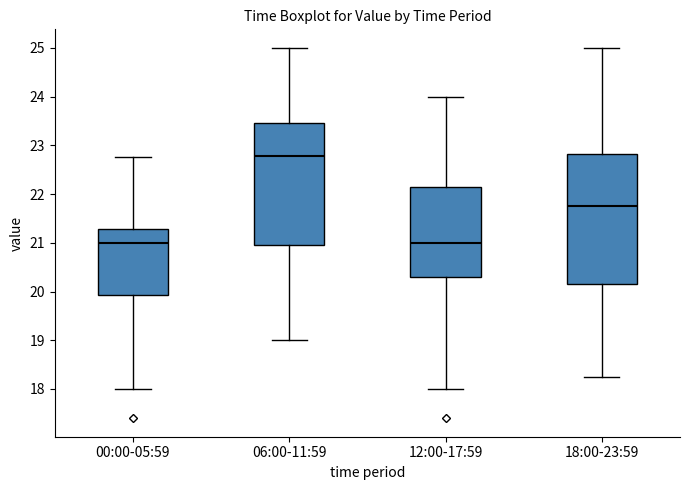

Reading left to right, transcribe this box plot: for each box, give where its median line is, the range the box spans, and where its two whiskers end, as read against the y-axis. The values are not printed on the chart, so give them approximately, as read against the axis.

00:00-05:59: median 21.0, box 19.9 to 21.3, whiskers 18.0 to 22.8
06:00-11:59: median 22.8, box 21.0 to 23.5, whiskers 19.0 to 25.0
12:00-17:59: median 21.0, box 20.3 to 22.2, whiskers 18.0 to 24.0
18:00-23:59: median 21.8, box 20.2 to 22.8, whiskers 18.3 to 25.0